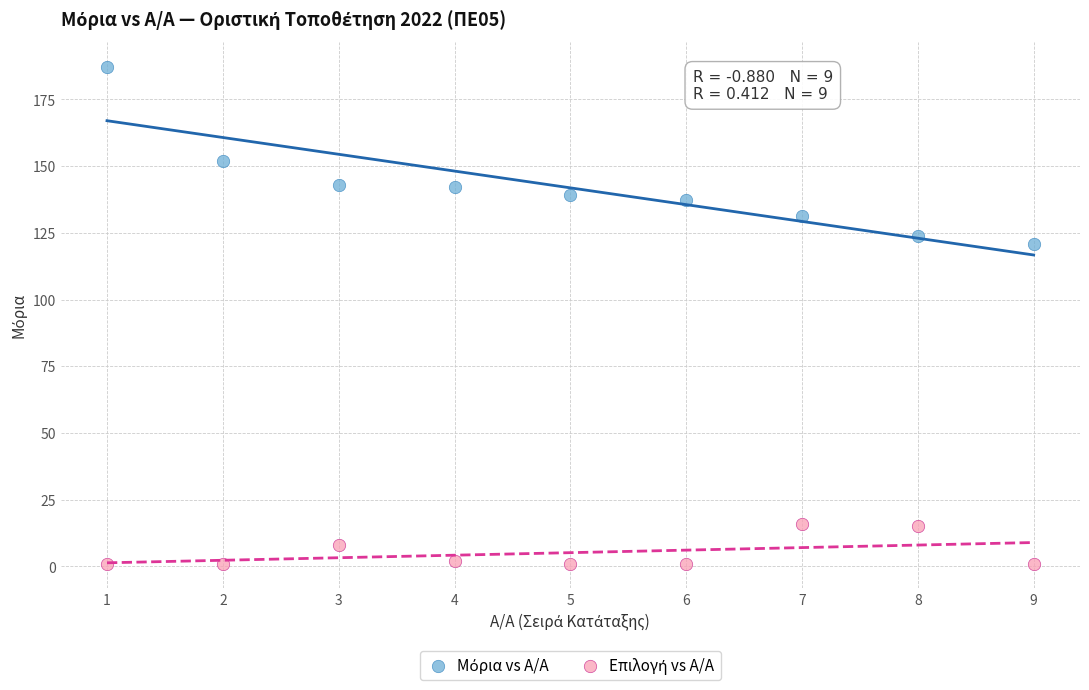

Across all series, what Y value is closest to 94?

120.9